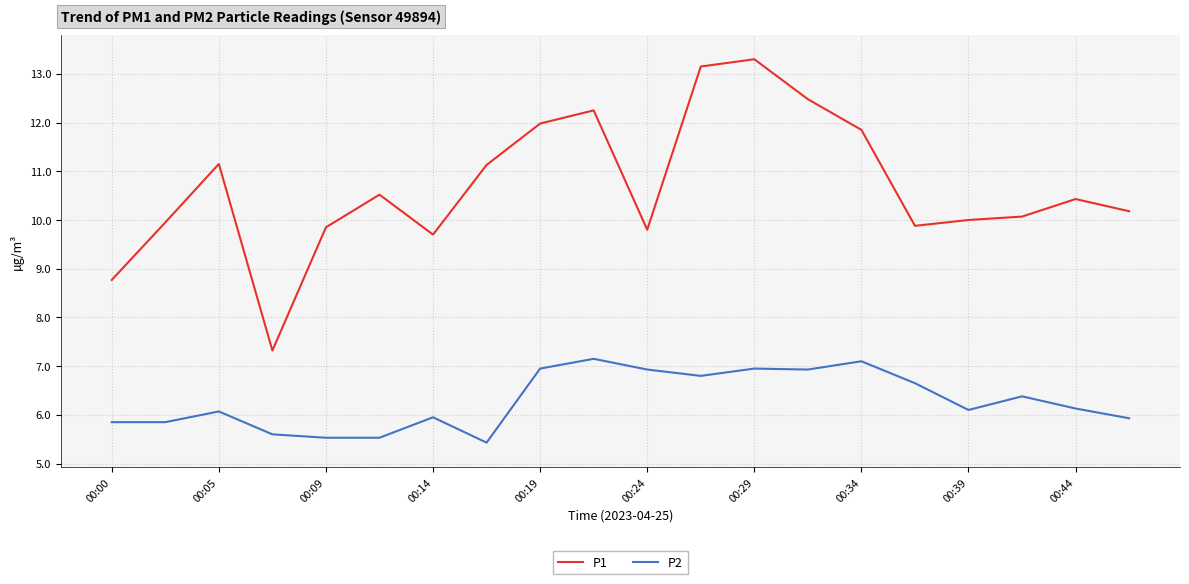

Which series has the widest spread of values?

P1